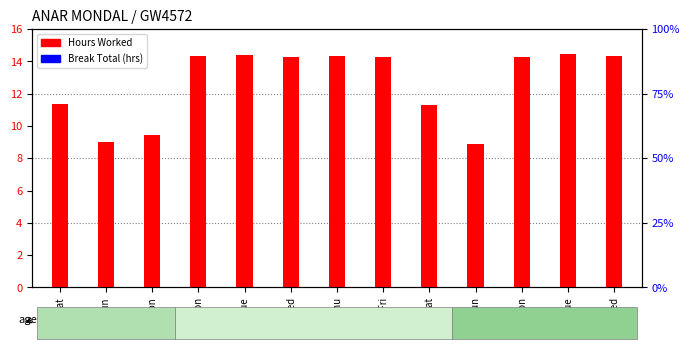

How many data points does each series have?

13